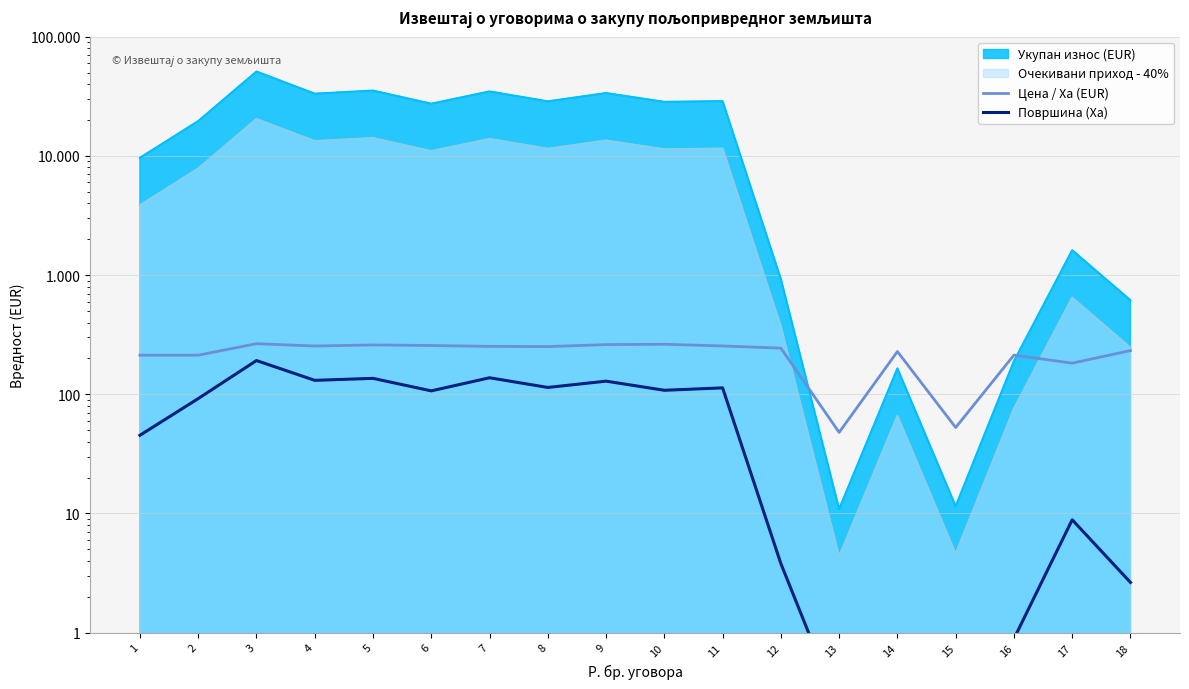

How many lines are shown in the chart?

2